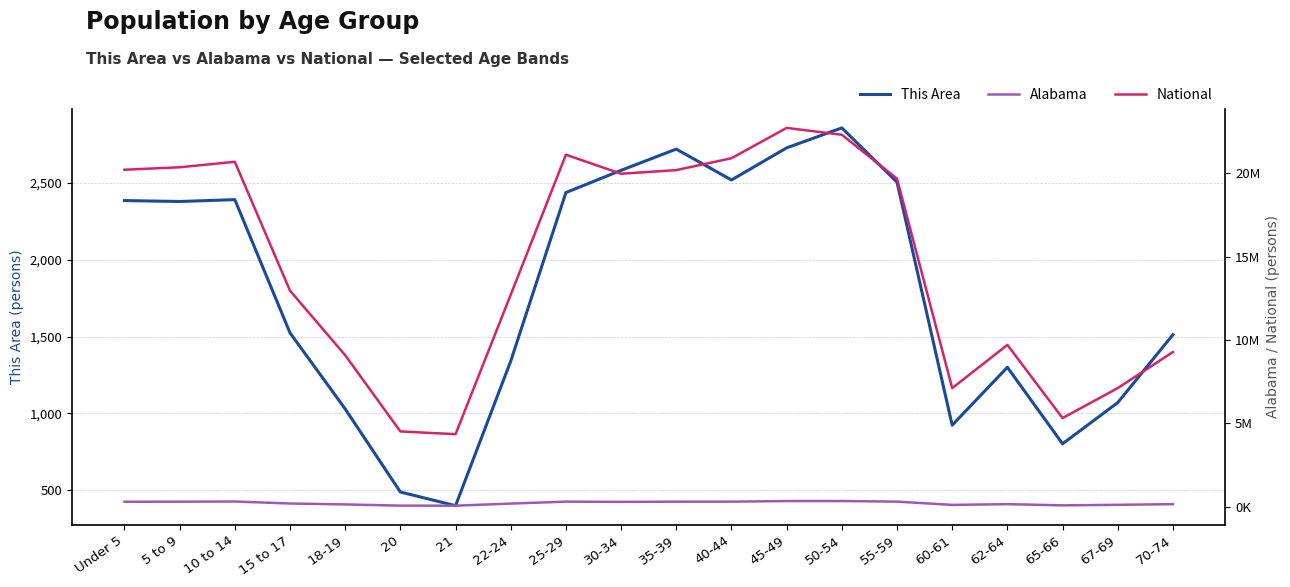

What is the total value across all series at 20?

4591935